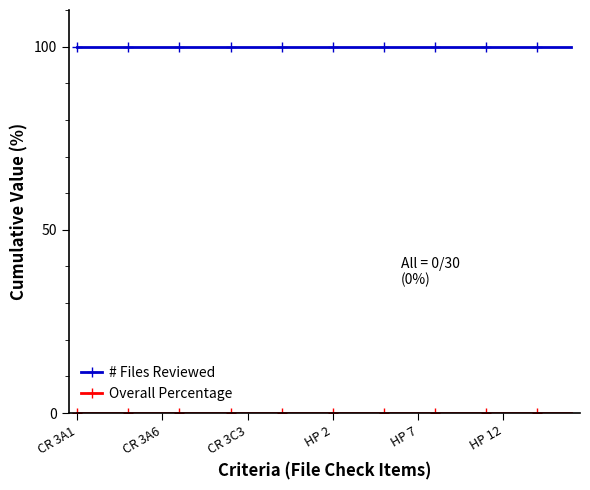

At how many categories does at least one series exceed 81?

30